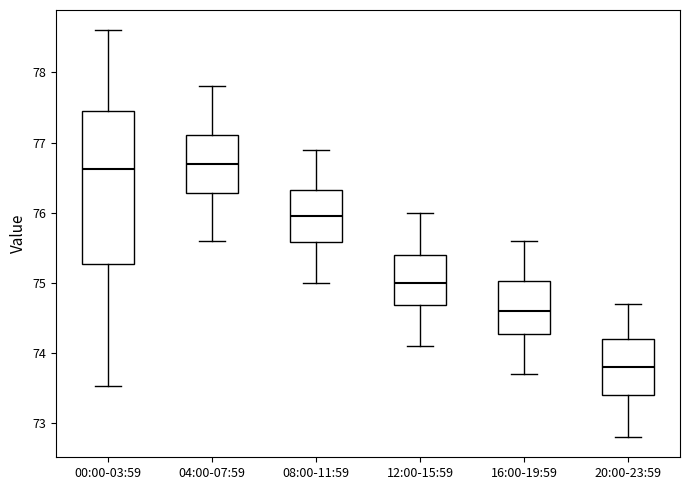

Reading left to right, read every box against the y-axis: the position of its median line, the range the box covers, and the ends of its whiskers. The values are not printed on the chart, so give them approximately, as read against the axis.

00:00-03:59: median 76.6, box 75.3 to 77.5, whiskers 73.5 to 78.6
04:00-07:59: median 76.7, box 76.3 to 77.1, whiskers 75.6 to 77.8
08:00-11:59: median 76.0, box 75.6 to 76.3, whiskers 75.0 to 76.9
12:00-15:59: median 75.0, box 74.7 to 75.4, whiskers 74.1 to 76.0
16:00-19:59: median 74.6, box 74.3 to 75.0, whiskers 73.7 to 75.6
20:00-23:59: median 73.8, box 73.4 to 74.2, whiskers 72.8 to 74.7